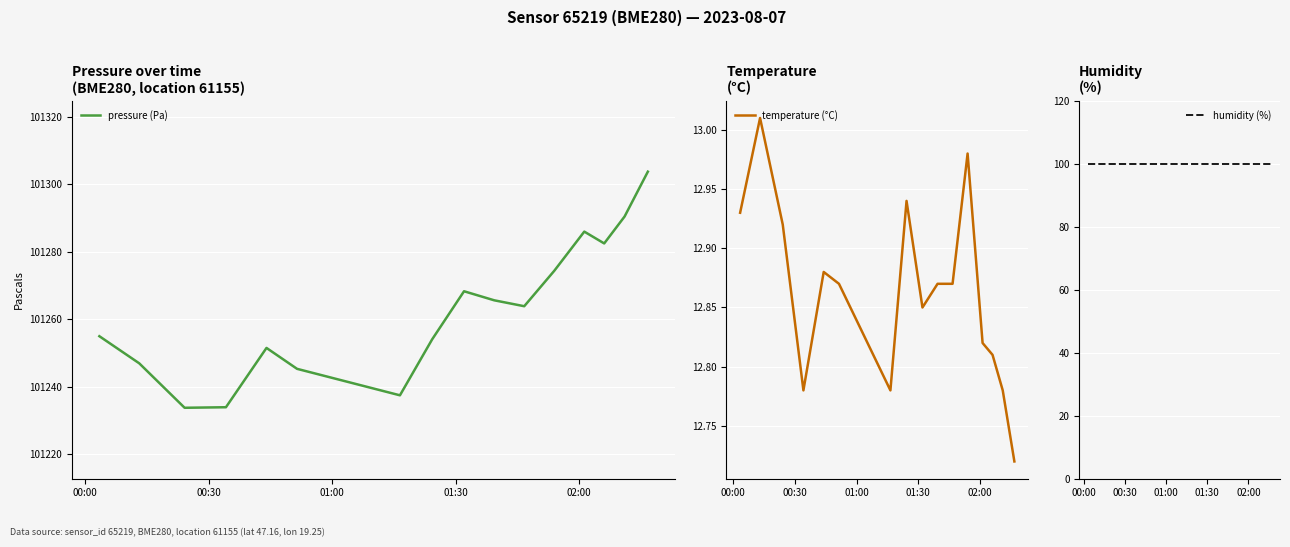

True or false: temperature (°C) and pressure (Pa) cross at least once.

False